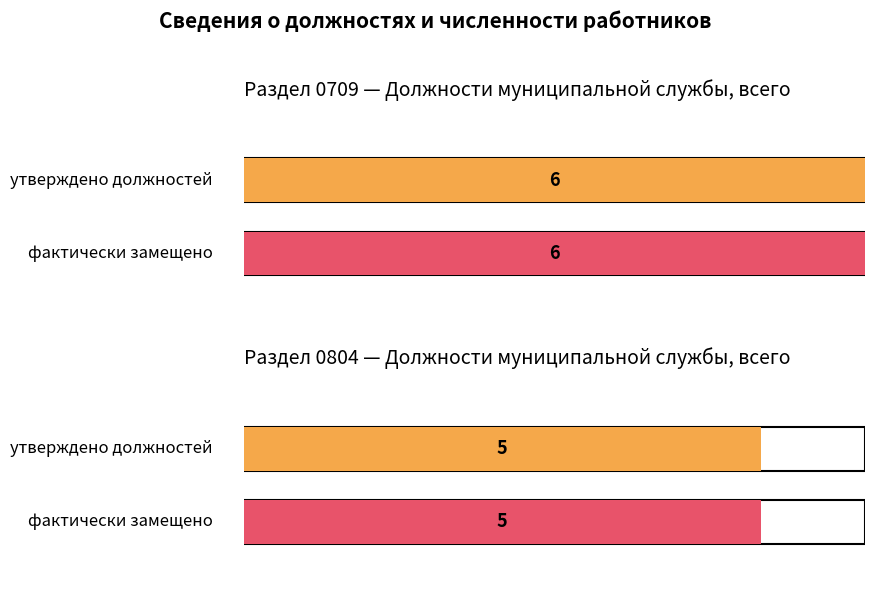

True or false: утверждено должностей (0804) has a value of 2 at главные (230).

False